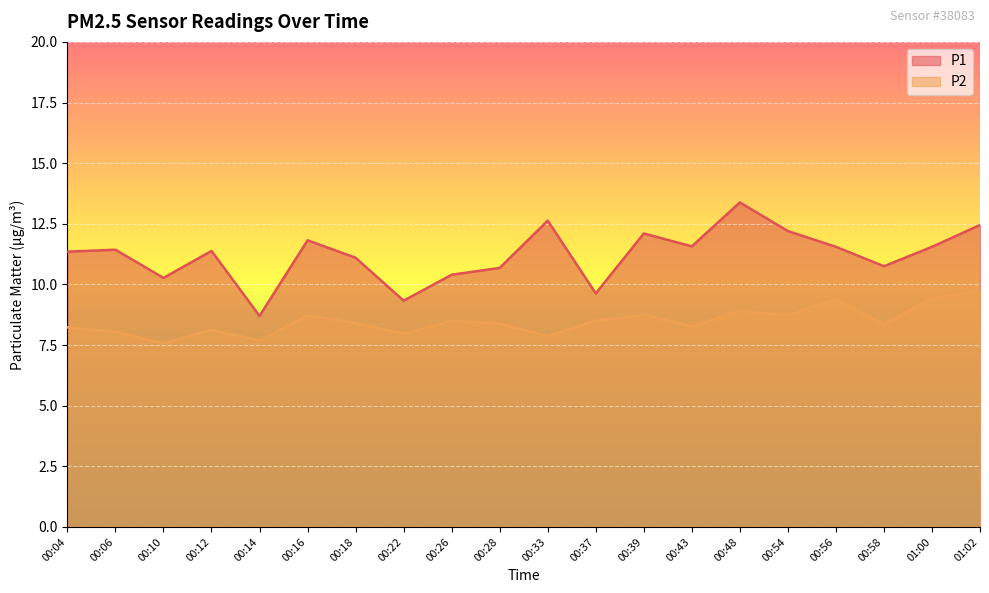

Which series has the widest spread of values?

P1